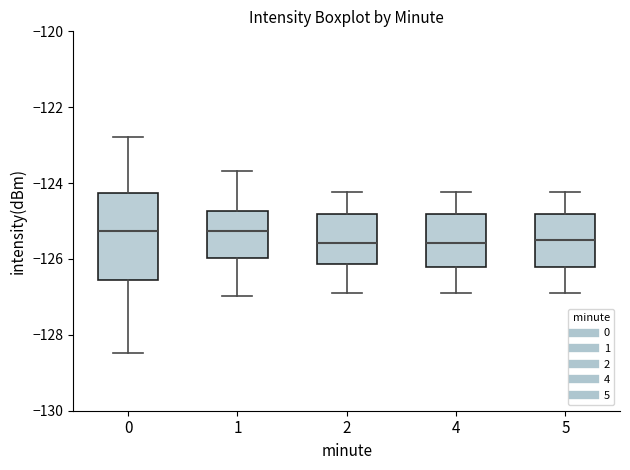

Reading left to right, transcribe this box plot: for each box, give where its median line is, the range the box spans, and where its two whiskers end, as read against the y-axis. The values are not printed on the chart, so give them approximately, as read against the axis.

0: median -125.2, box -126.6 to -124.2, whiskers -128.4 to -122.8
1: median -125.2, box -126.0 to -124.8, whiskers -127.0 to -123.6
2: median -125.6, box -126.2 to -124.8, whiskers -126.8 to -124.2
4: median -125.6, box -126.2 to -124.8, whiskers -126.8 to -124.2
5: median -125.6, box -126.2 to -124.8, whiskers -126.8 to -124.2